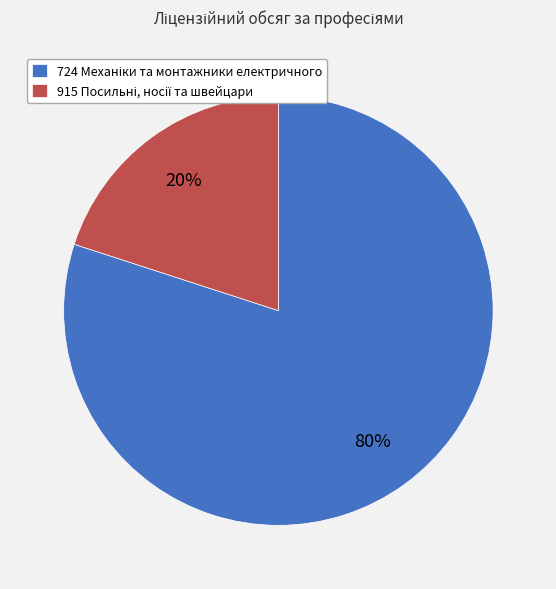

Is there a majority slice in this chart?

Yes